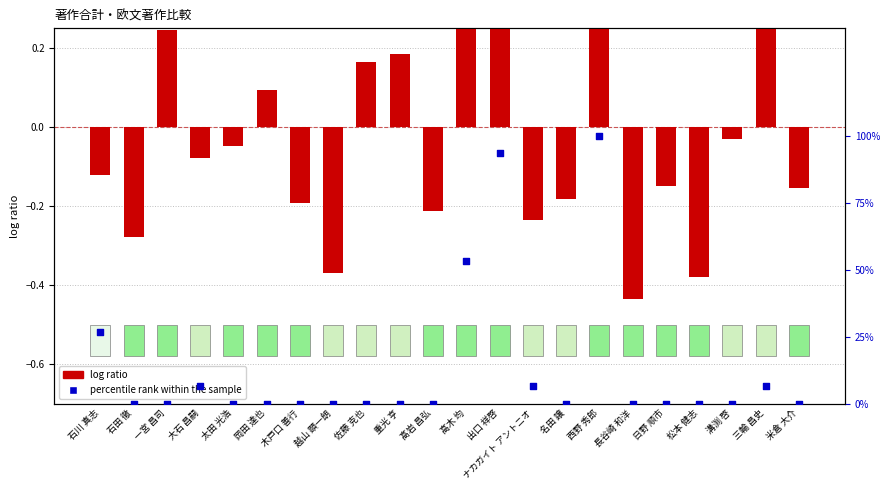

At which category is the sum across all series the highest?

西野 秀郎